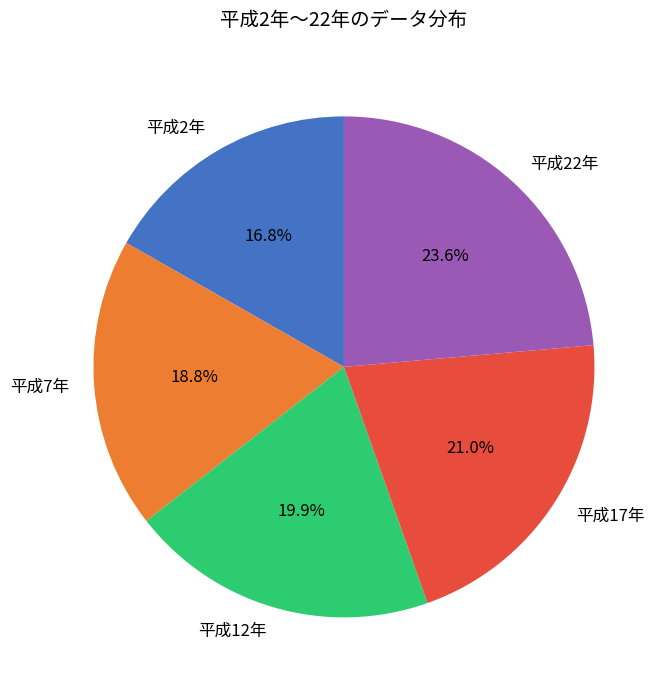

To the nearest percent, what is the average slice percentage?

20%